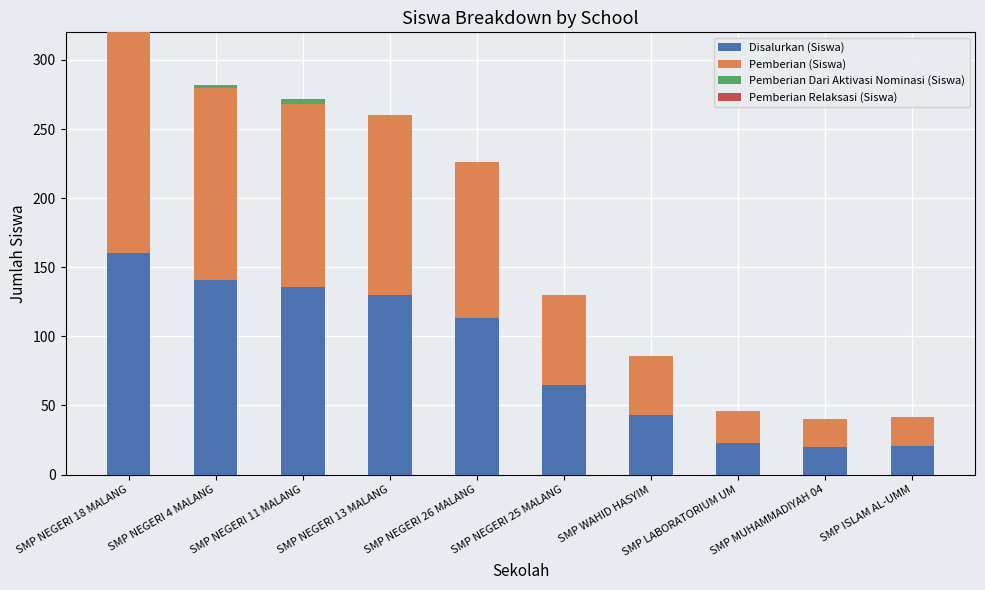

How many data points does each series have?

10